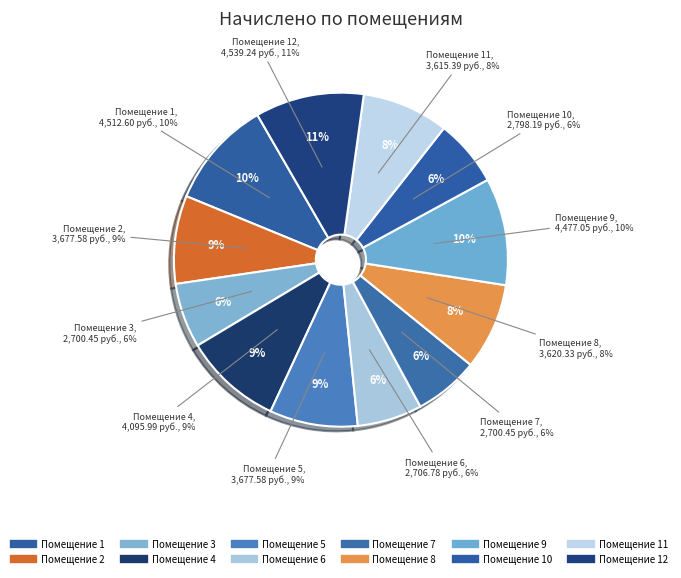

What is the change in value from 1 to 11?

-897.2